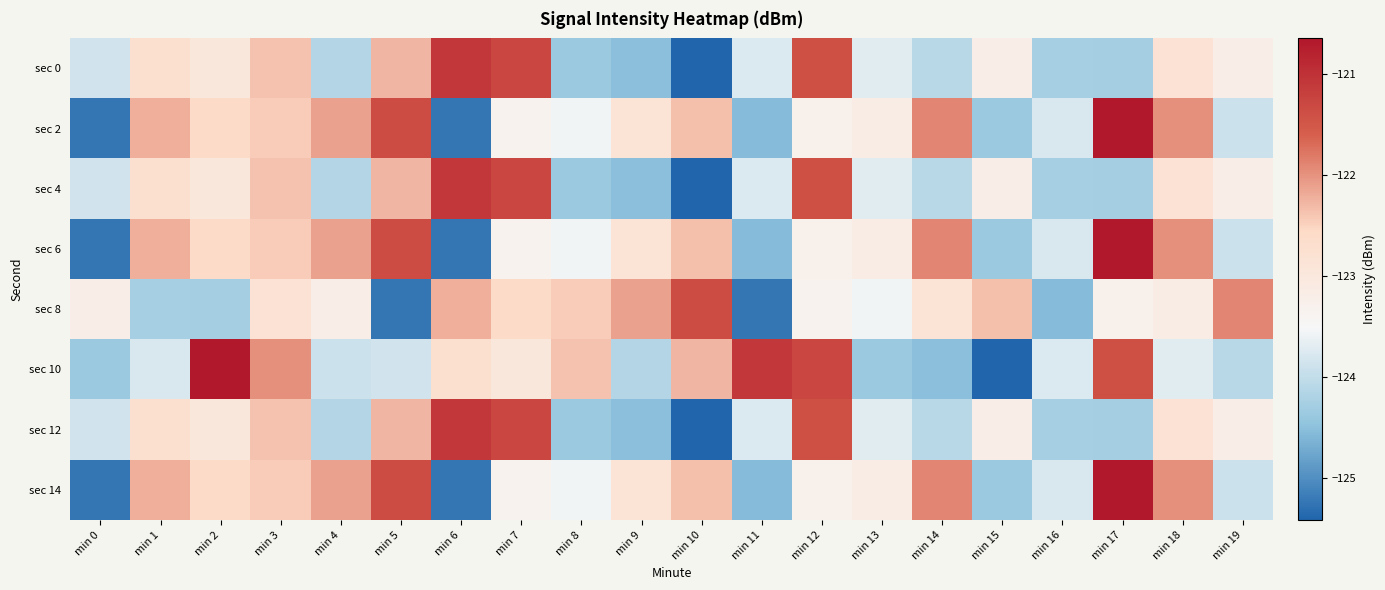

At which category is the sum across all series the highest?

min 12